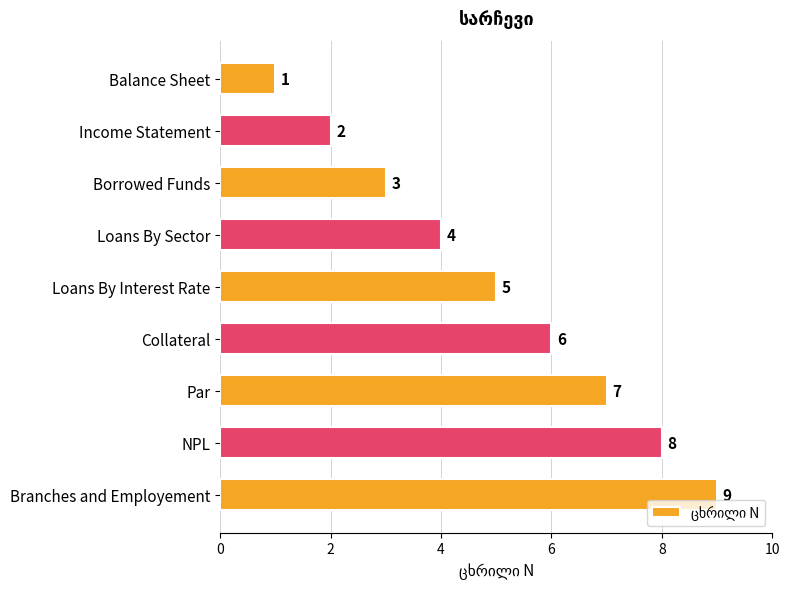

Which has a higher value, Collateral or Loans By Interest Rate?

Collateral